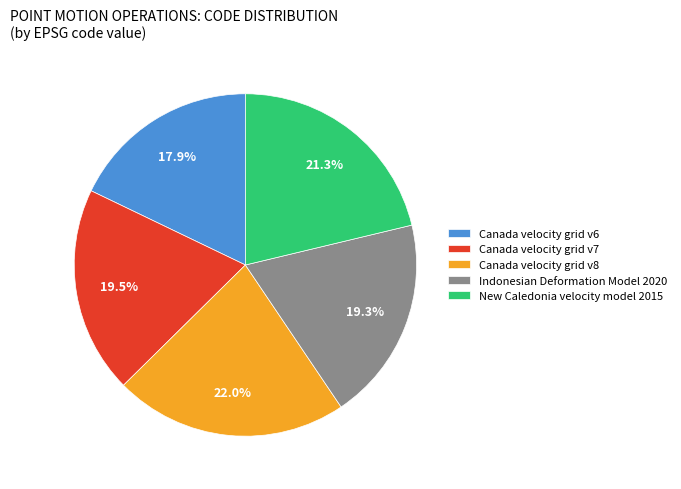

Count the number of slices in the pie.

5